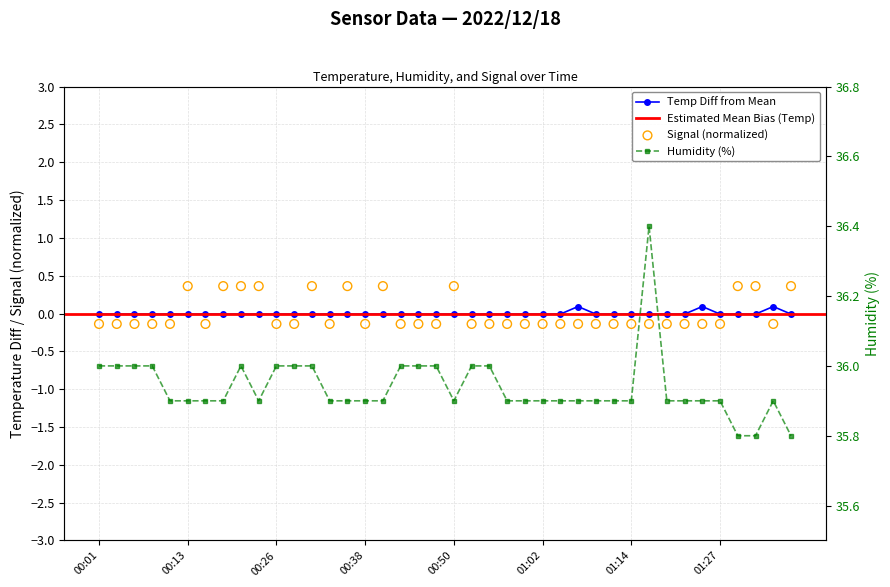

Which series reaches the maximum Y coordinate?

Humidity